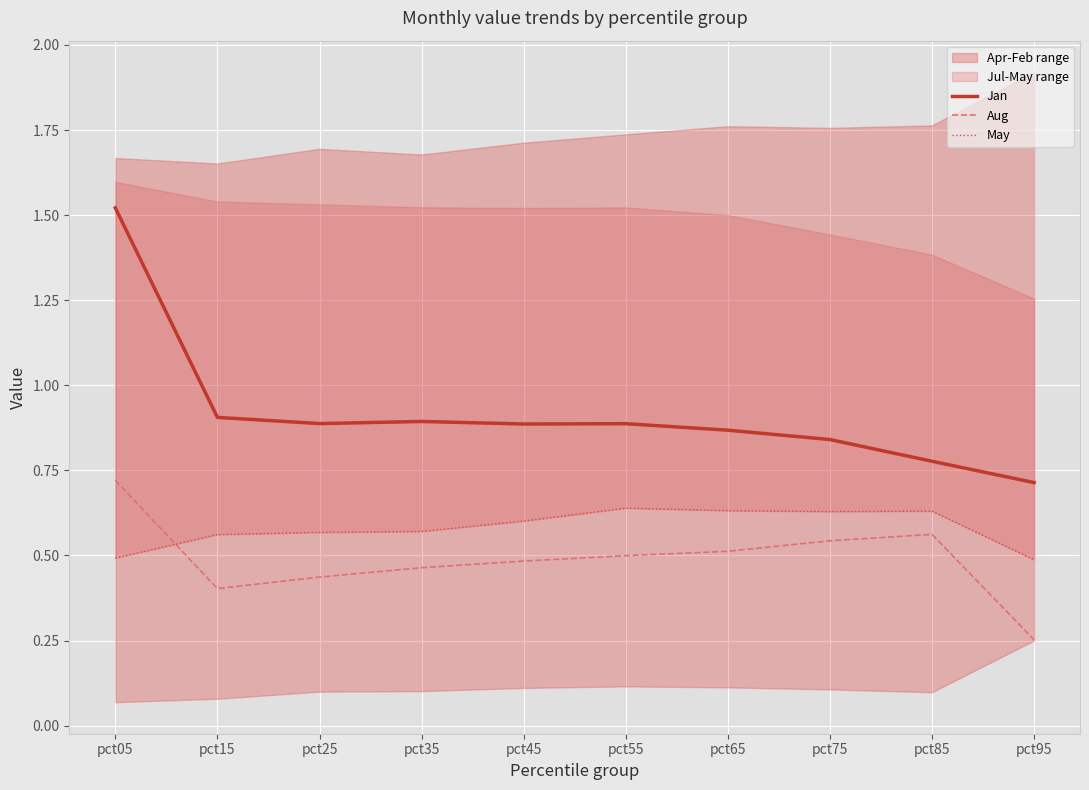

The May series shows 0.4 at pct75. True or false?

False